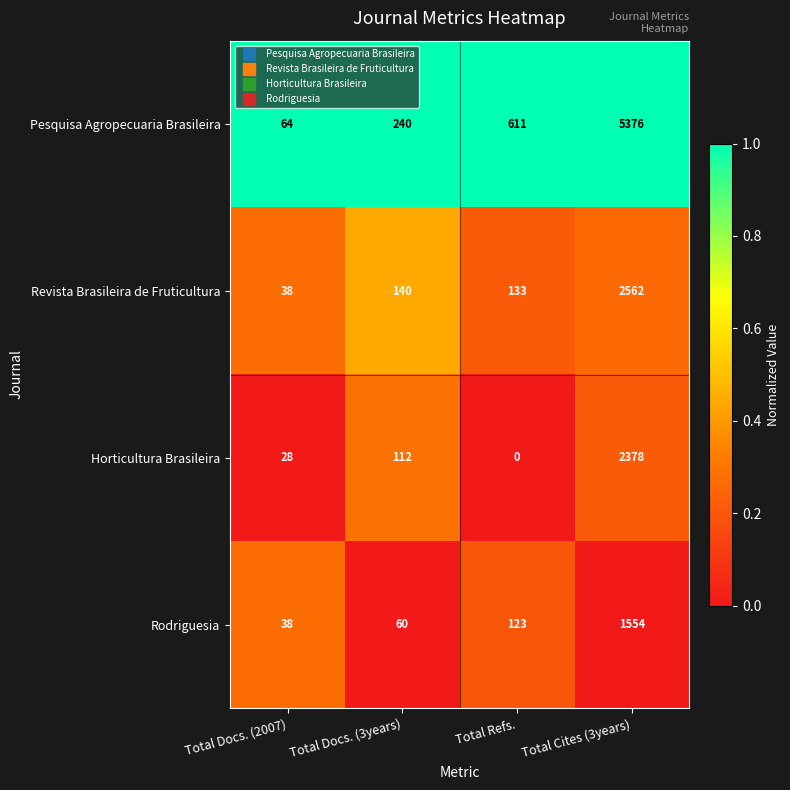

What is the total value across all series at Total Docs. (2007)?

168